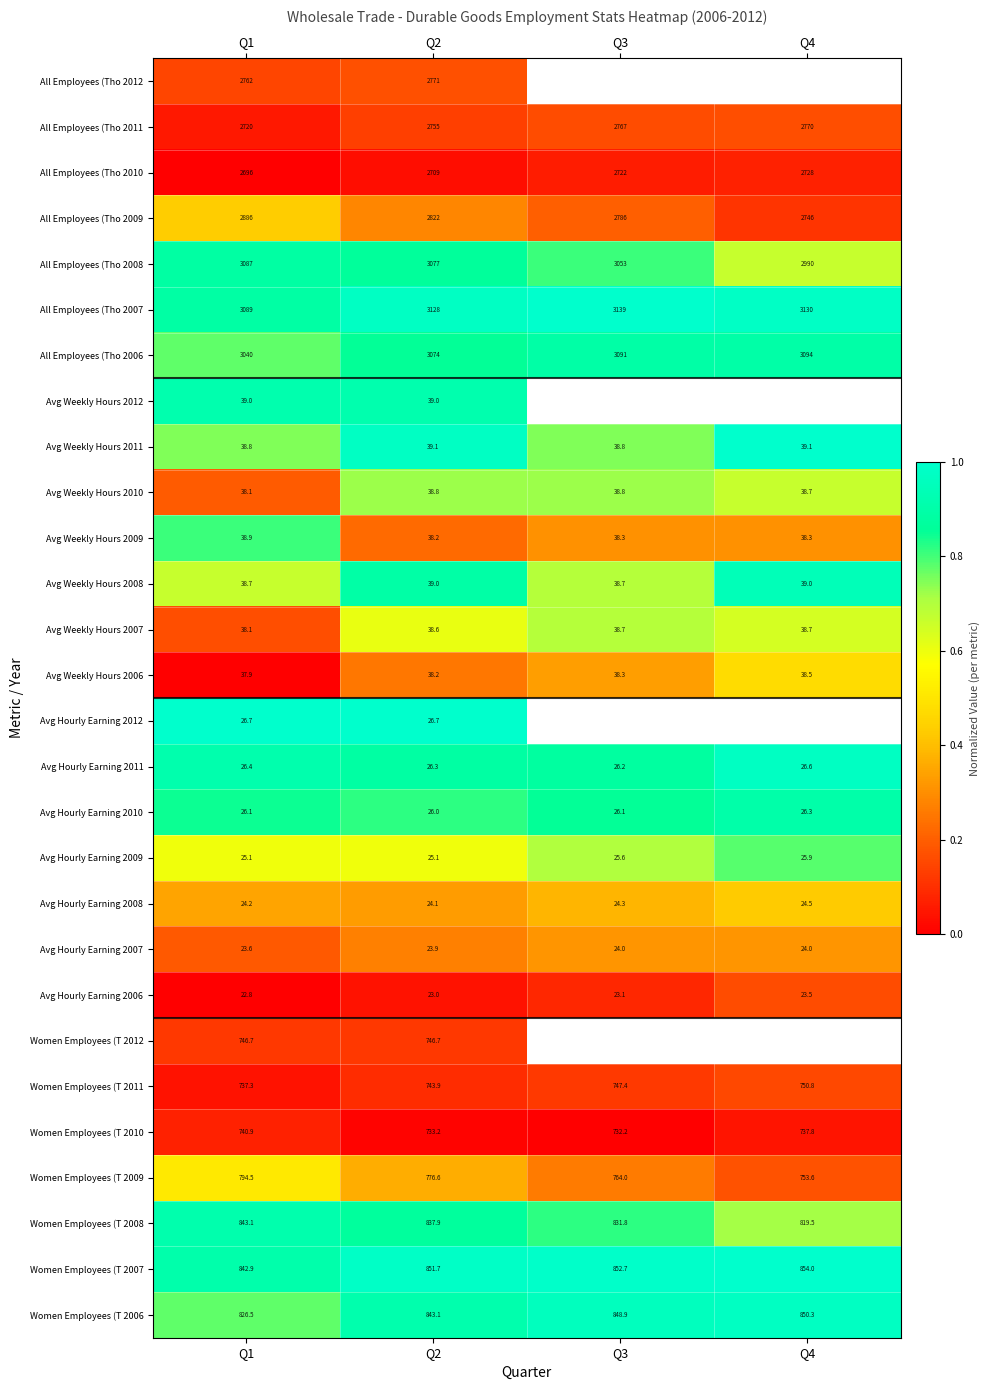

At which label does All Employees (Tho 2006 reach its peak?

Q4